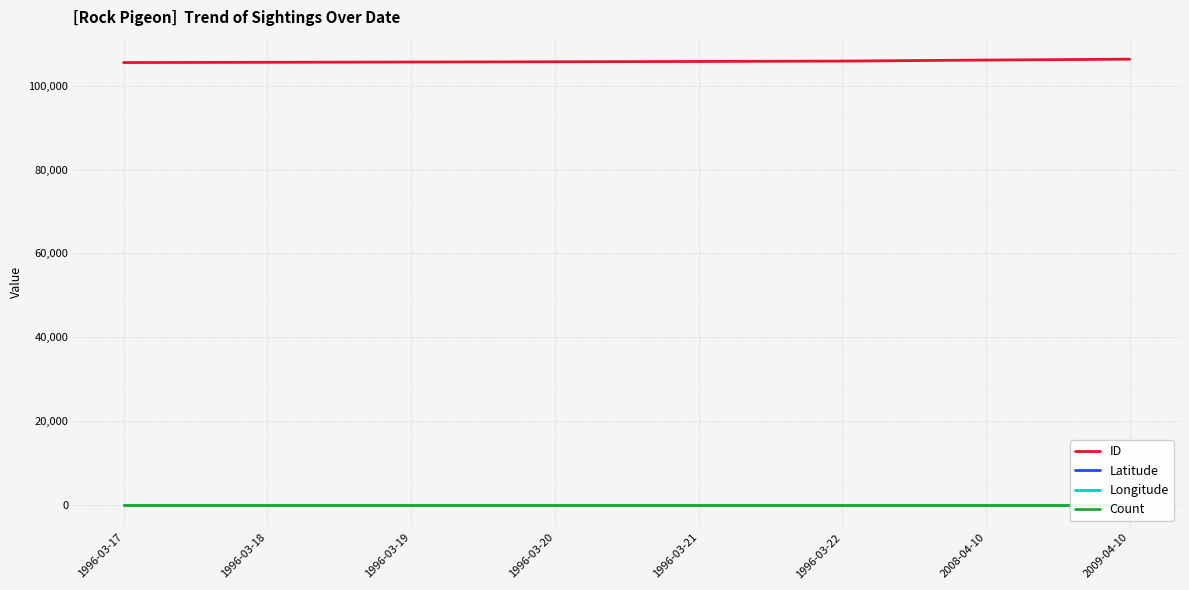

True or false: ID and Longitude cross at least once.

False